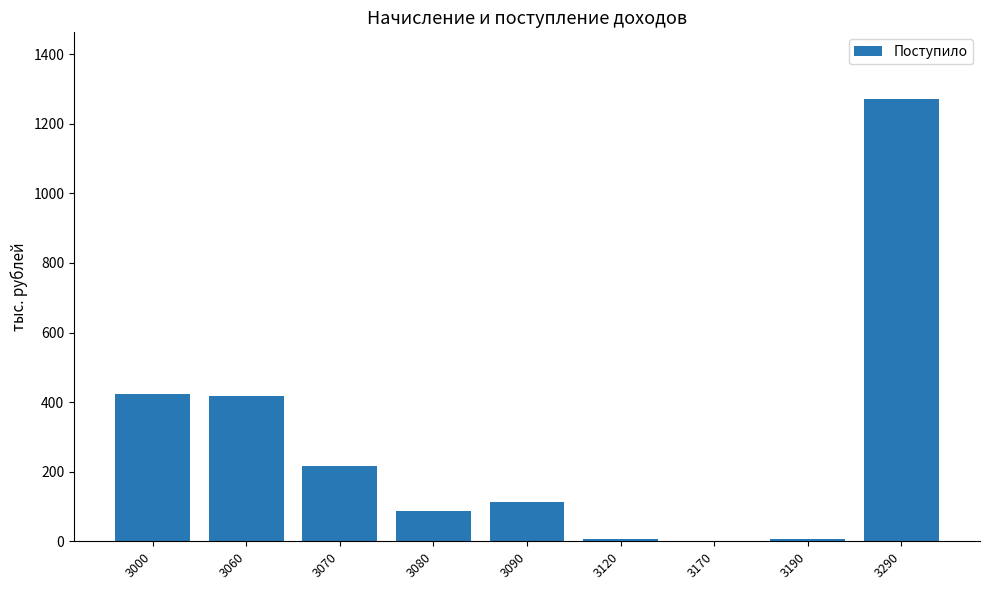

The chart shows a value of 216 at 3070. True or false?

True